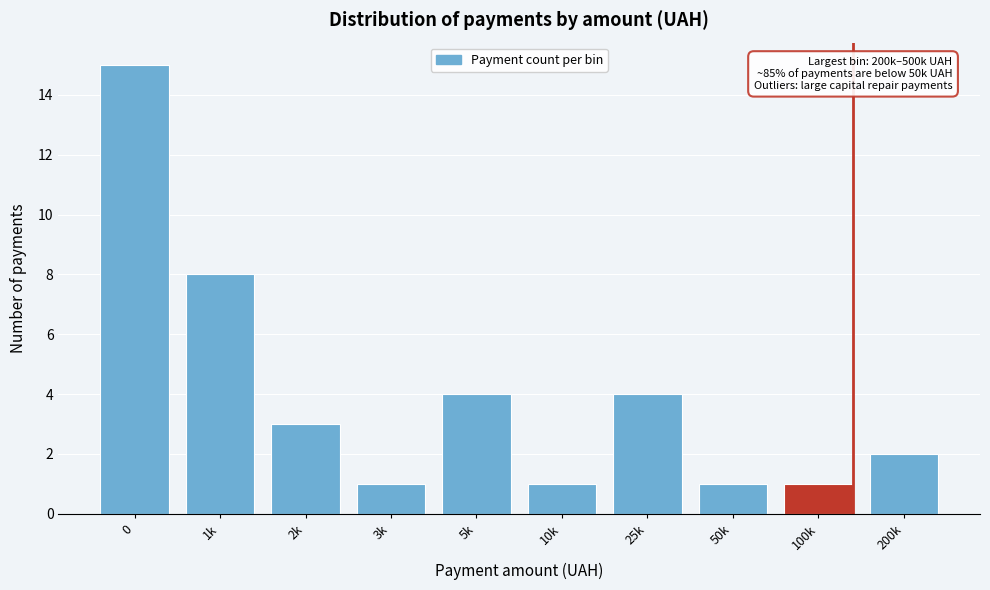

Reading right to left, extract all data points from this chart.

200k=2	100k=1	50k=1	25k=4	10k=1	5k=4	3k=1	2k=3	1k=8	0=15